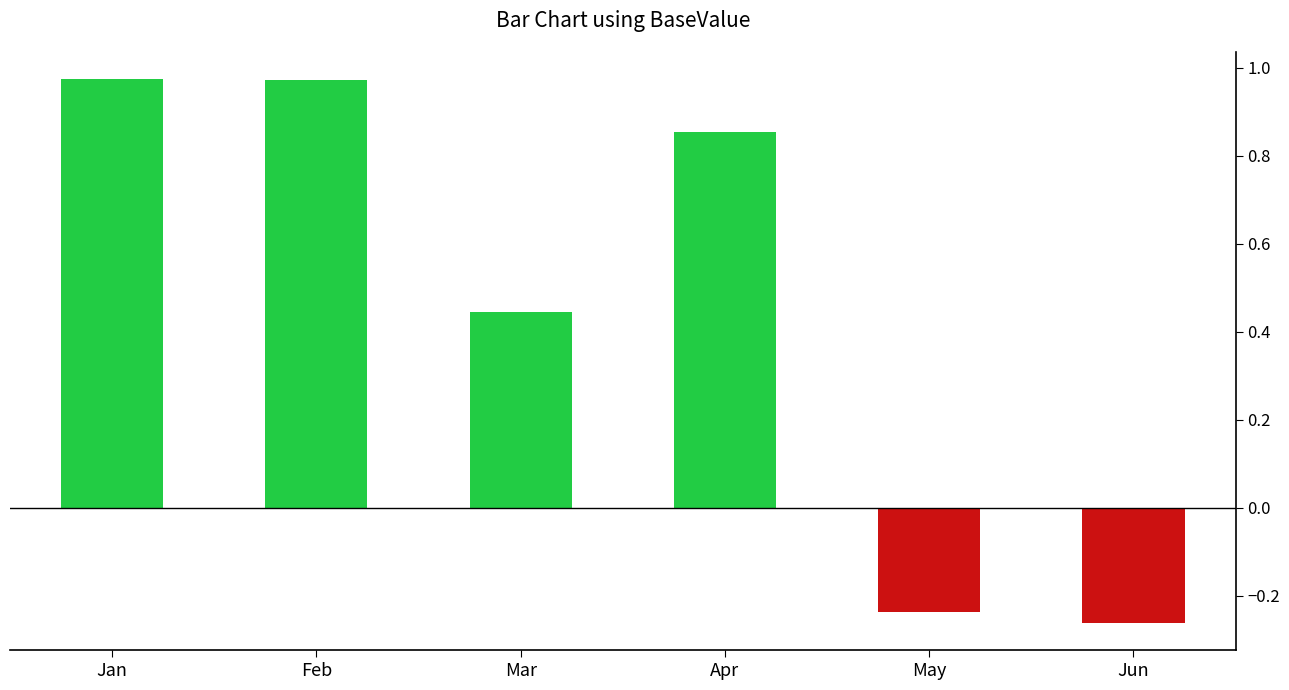

Which has a higher value, Mar or May?

Mar